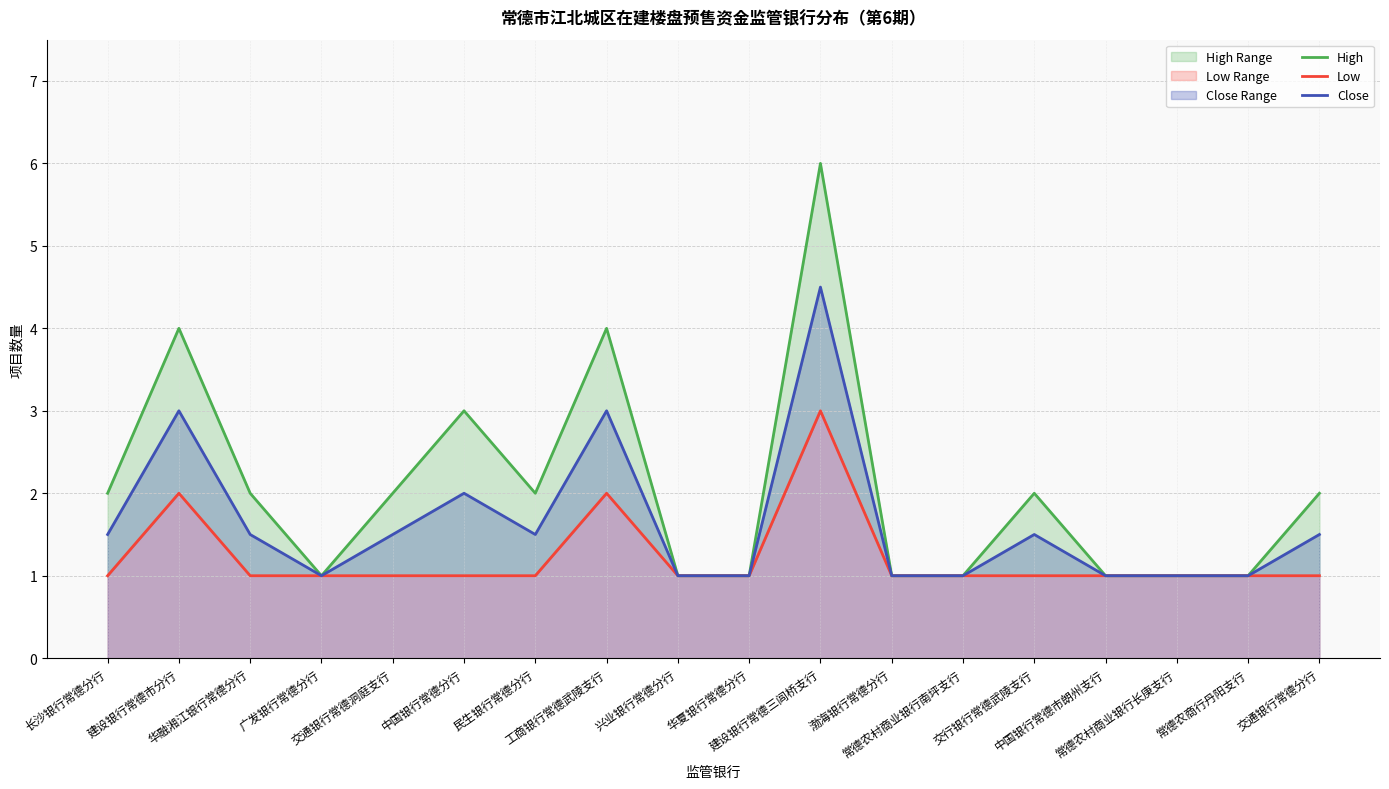

List the series in order of their peak value, lowest first.

Low, Close, High